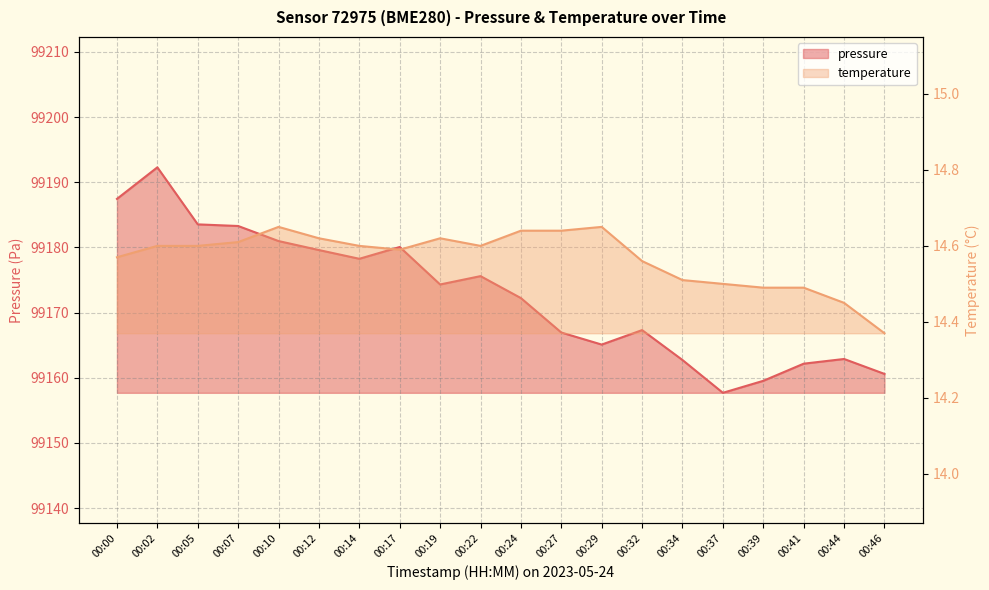

The value of temperature at 00:12 is 21.1. True or false?

False